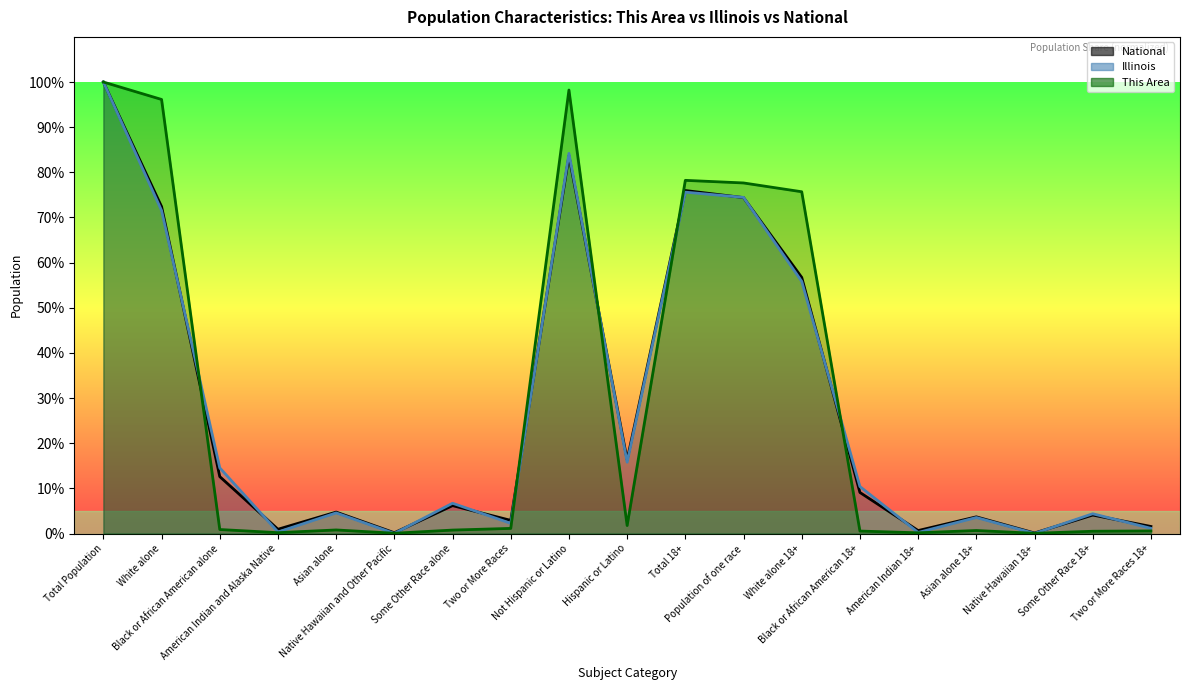

List the labels in order of National (line) value, smallest first.

Native Hawaiian 18+, Native Hawaiian and Other Pacific, American Indian 18+, American Indian and Alaska Native, Two or More Races 18+, Two or More Races, Asian alone 18+, Some Other Race 18+, Asian alone, Some Other Race alone, Black or African American 18+, Black or African American alone, Hispanic or Latino, White alone 18+, White alone, Population of one race, Total 18+, Not Hispanic or Latino, Total Population